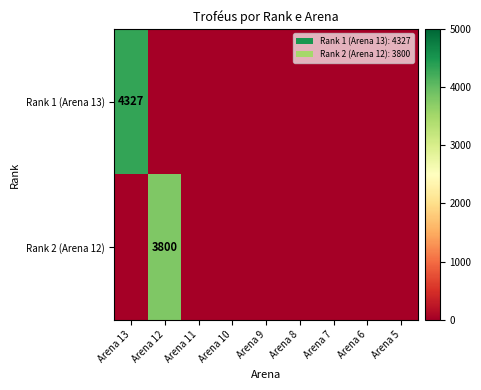

At which category is the sum across all series the highest?

Arena 13